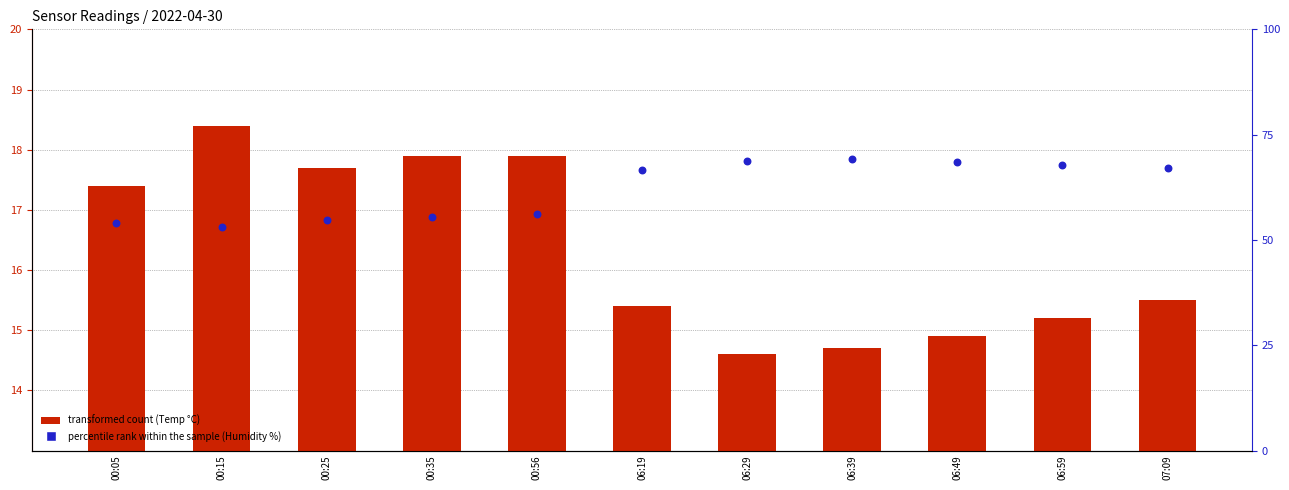

Which series reaches the minimum Y coordinate?

transformed count (Temp °C)